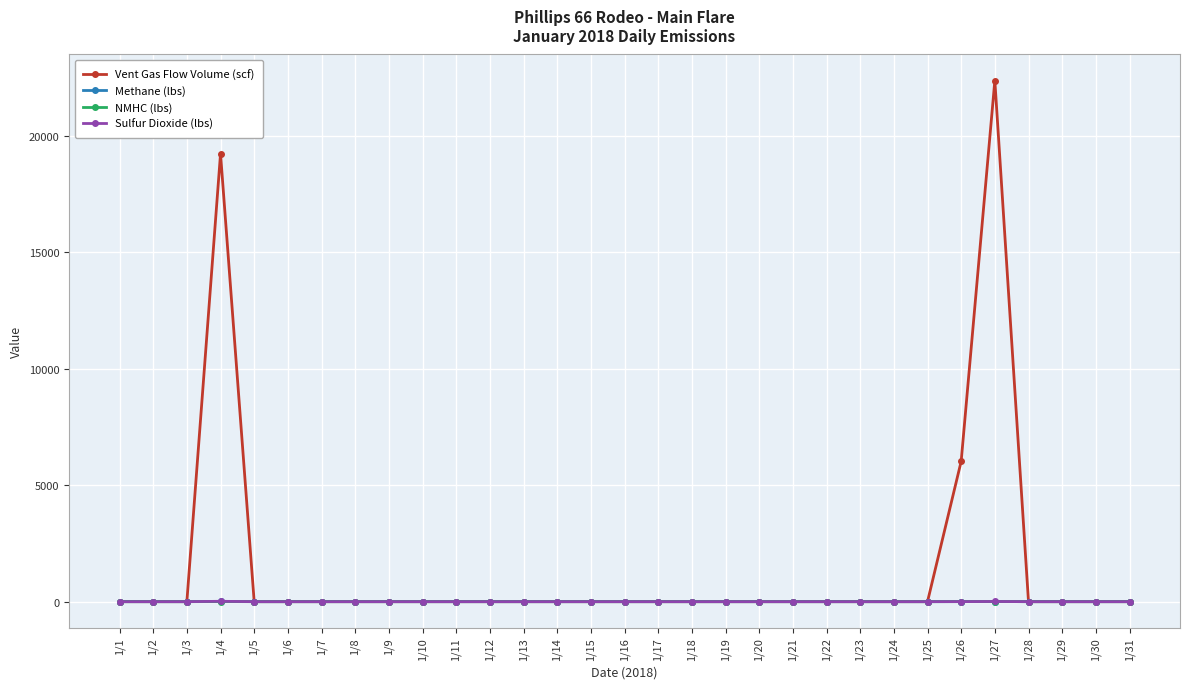

At which category is the sum across all series the highest?

1/27